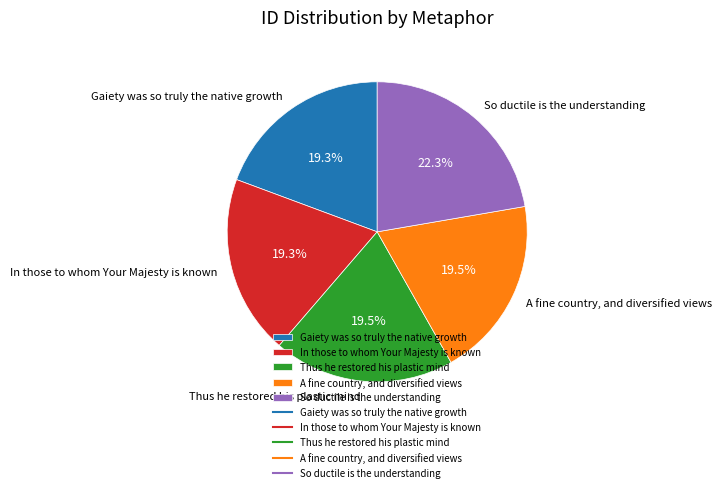

To the nearest percent, what portion does So ductile is the understanding represent?

22%